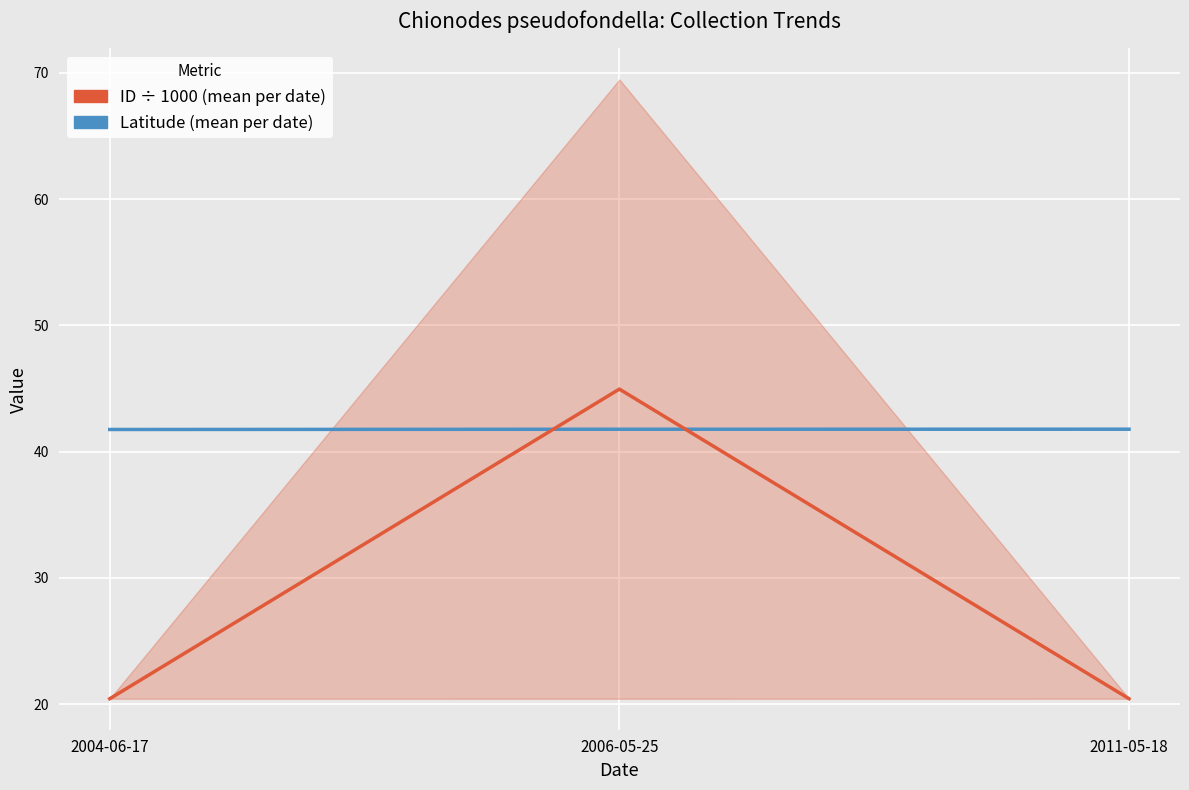

Reading left to right, transcribe all the data shown in this chart.

Latitude (mean per date): 2004-06-17=41.7	2006-05-25=41.8	2011-05-18=41.8
ID ÷ 1000 (mean per date): 2004-06-17=20.4	2006-05-25=44.9	2011-05-18=20.4